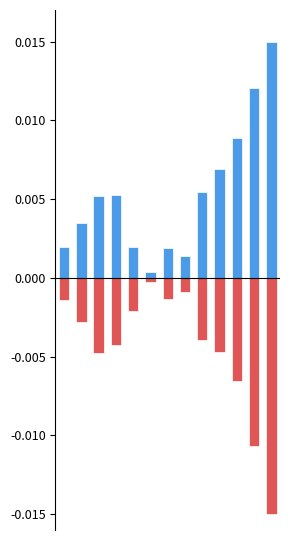

How many categories are shown in the chart?

13